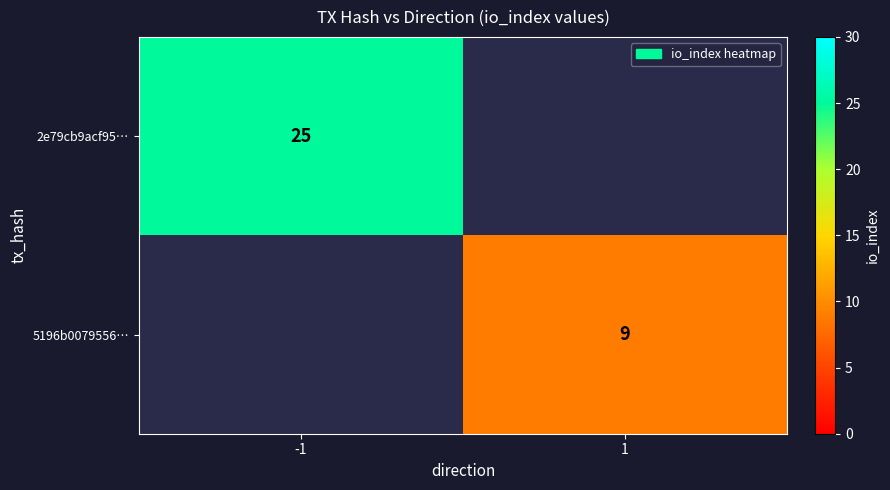

True or false: 5196b0079556… has a value of 5 at 1.

False